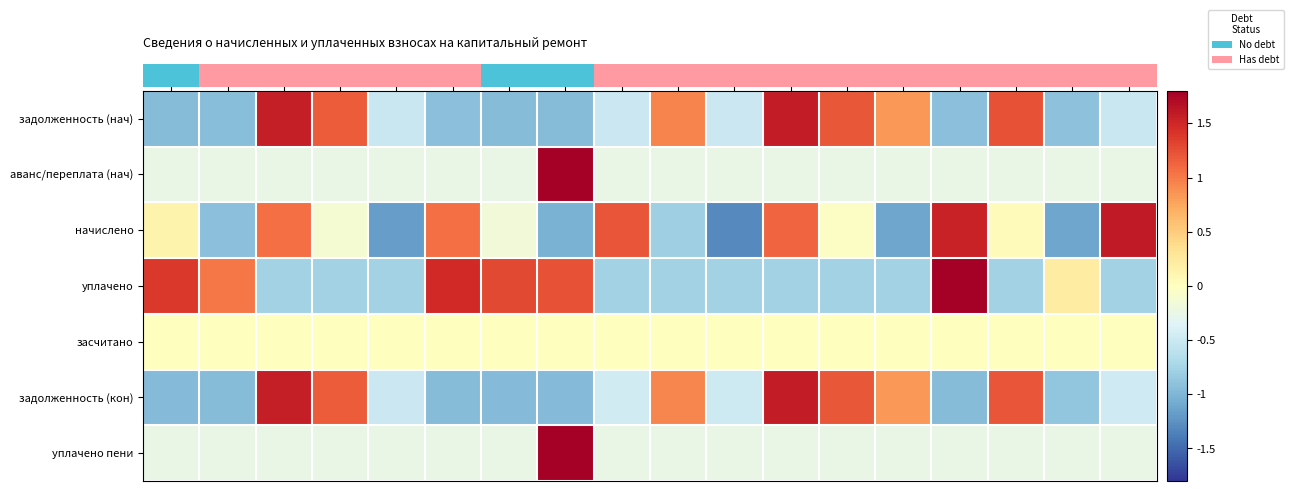

What is the total value across all series at 1?

-0.9